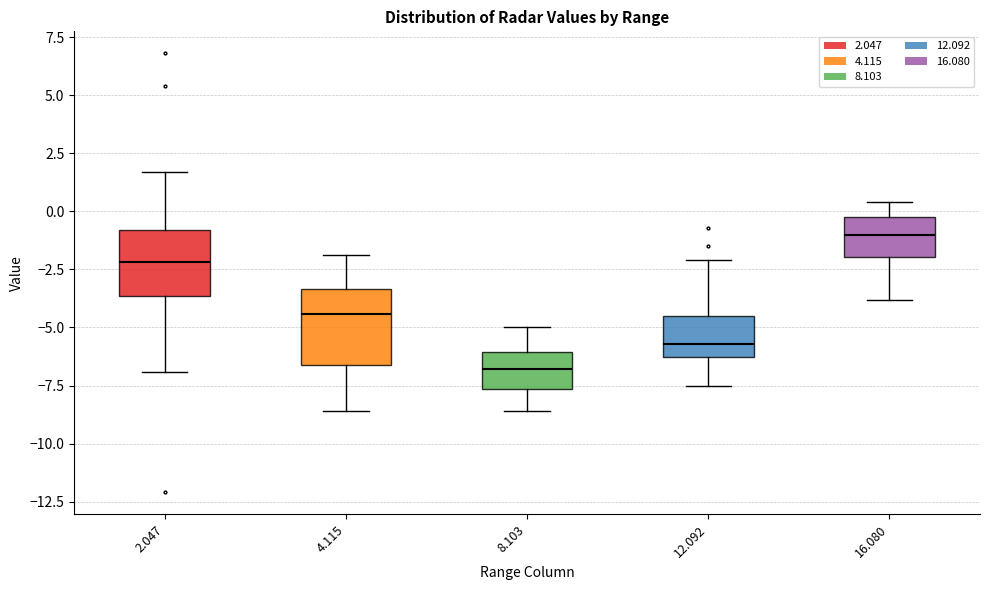

Reading left to right, read every box against the y-axis: the position of its median line, the range the box covers, and the ends of its whiskers. The values are not printed on the chart, so give them approximately, as read against the axis.

2.047: median -2.0, box -3.5 to -1.0, whiskers -7.0 to 1.5
4.115: median -4.5, box -6.5 to -3.5, whiskers -8.5 to -2.0
8.103: median -7.0, box -7.5 to -6.0, whiskers -8.5 to -5.0
12.092: median -5.5, box -6.0 to -4.5, whiskers -7.5 to -2.0
16.080: median -1.0, box -2.0 to 0.0, whiskers -4.0 to 0.5